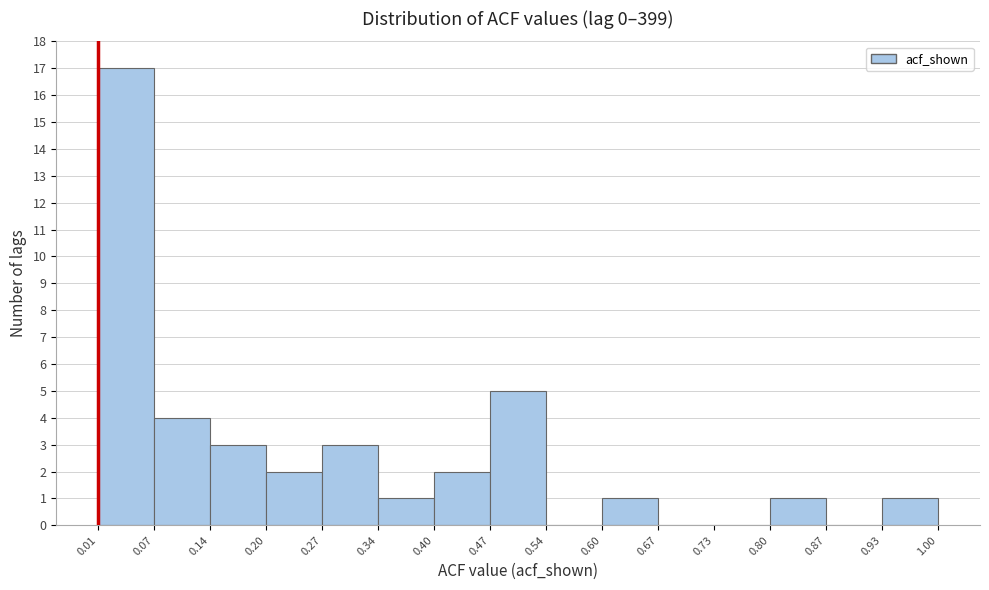

Reading left to right, list every bar in this chart as the range it spans on the x-axis followed by its height. The values are not printed on the chart, so give them approximately, as read against the axis.

0.01 to 0.07: 17
0.07 to 0.14: 4
0.14 to 0.20: 3
0.20 to 0.27: 2
0.27 to 0.34: 3
0.34 to 0.40: 1
0.40 to 0.47: 2
0.47 to 0.54: 5
0.54 to 0.60: 0
0.60 to 0.67: 1
0.67 to 0.73: 0
0.73 to 0.80: 0
0.80 to 0.87: 1
0.87 to 0.93: 0
0.93 to 1.00: 1